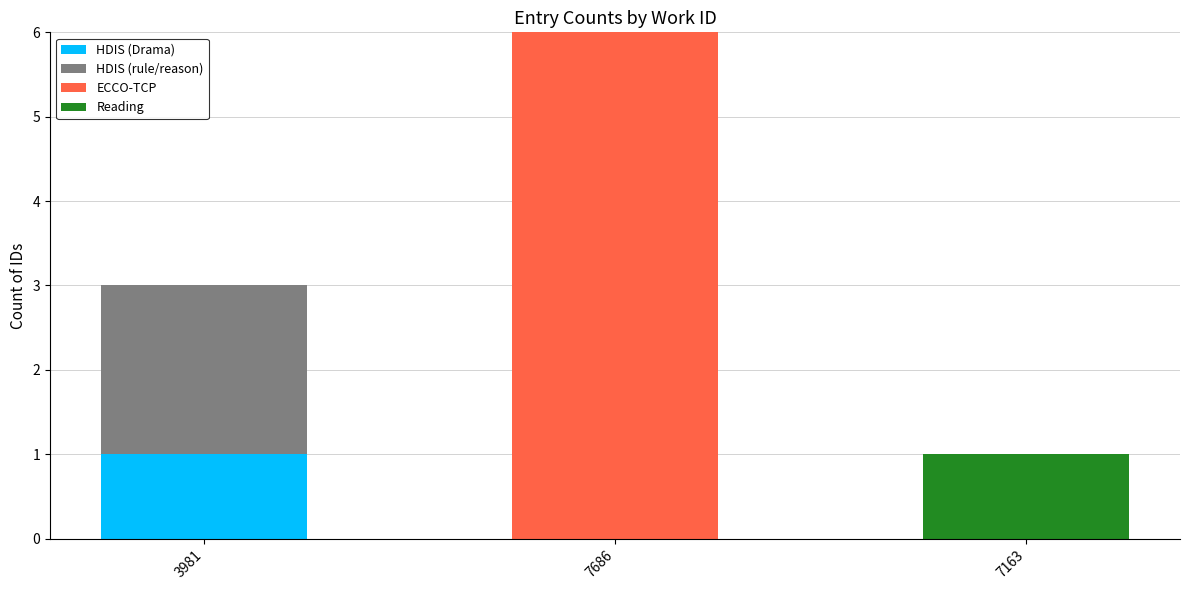

True or false: HDIS (Drama) has a value of 0 at 7686.

True